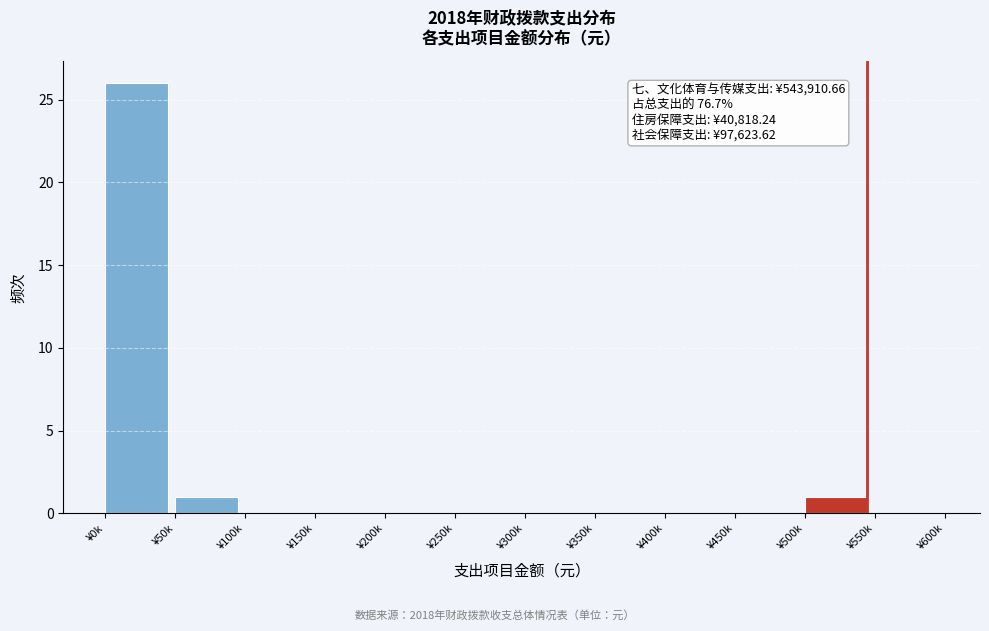

Reading left to right, extract all data points from this chart.

¥0k=26	¥50k=1	¥100k=0	¥150k=0	¥200k=0	¥250k=0	¥300k=0	¥350k=0	¥400k=0	¥450k=0	¥500k=1	¥550k=0